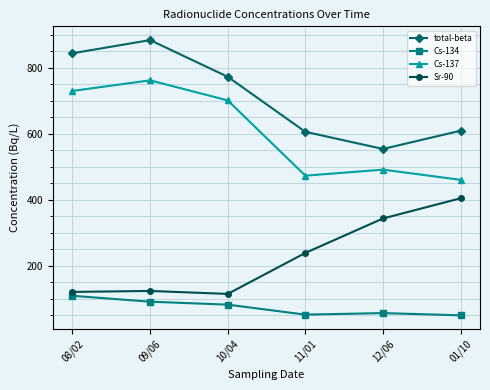

What are all the series names shown in the legend?

total-beta, Cs-134, Cs-137, Sr-90